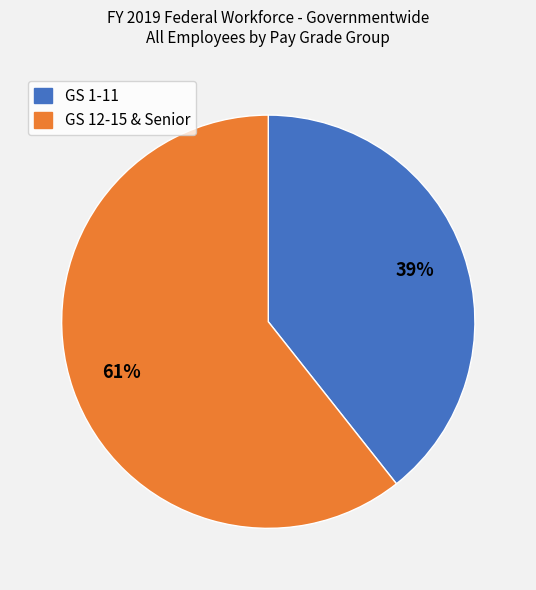

Does any single category account for the majority?

Yes